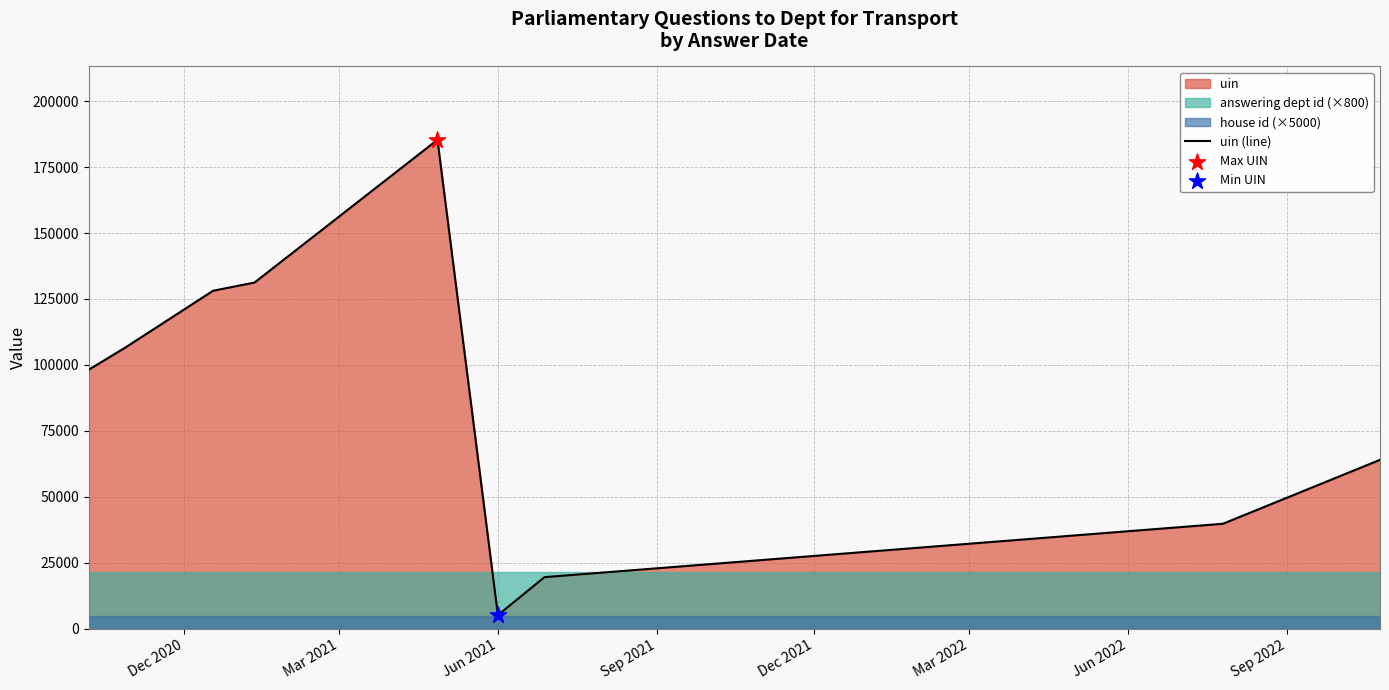

Between Sep 2022 and Dec 2020, which is larger?

Dec 2020